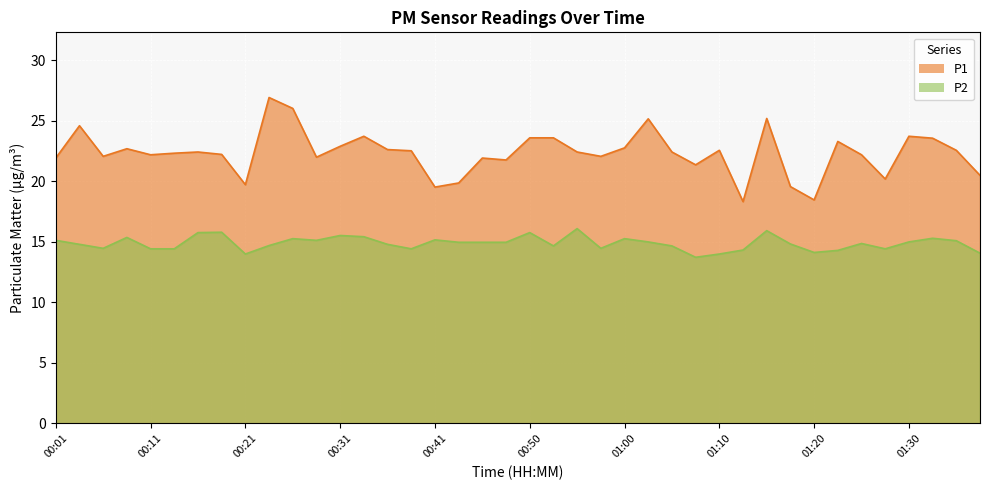

True or false: P2 and P1 intersect in this chart.

False